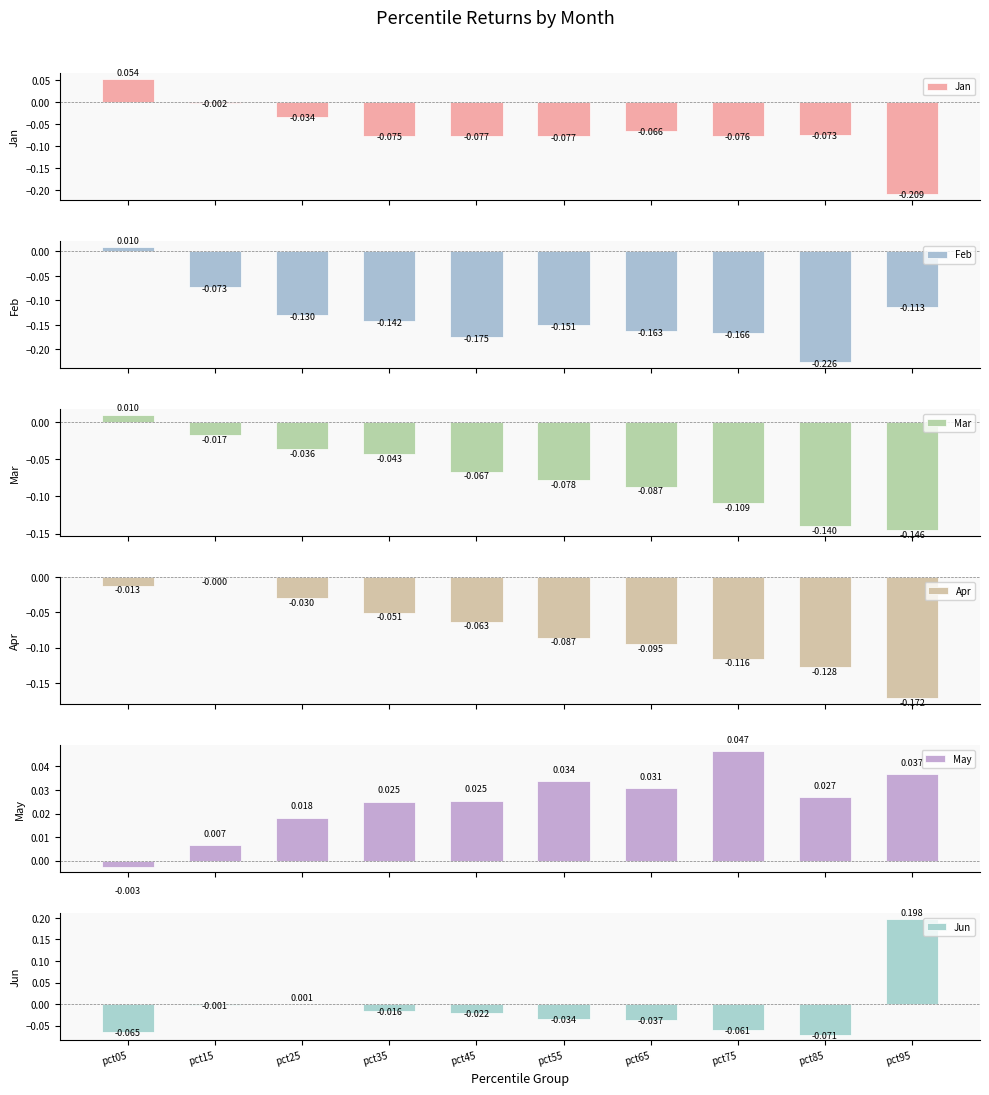

The Apr series shows -0.0 at pct25. True or false?

False